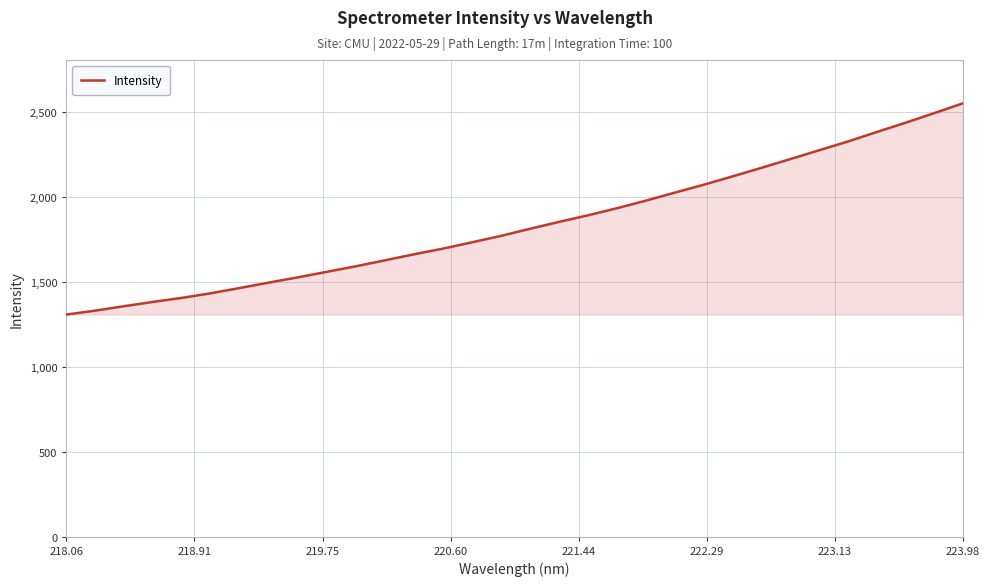

What is the minimum value shown in the chart?

1307.1